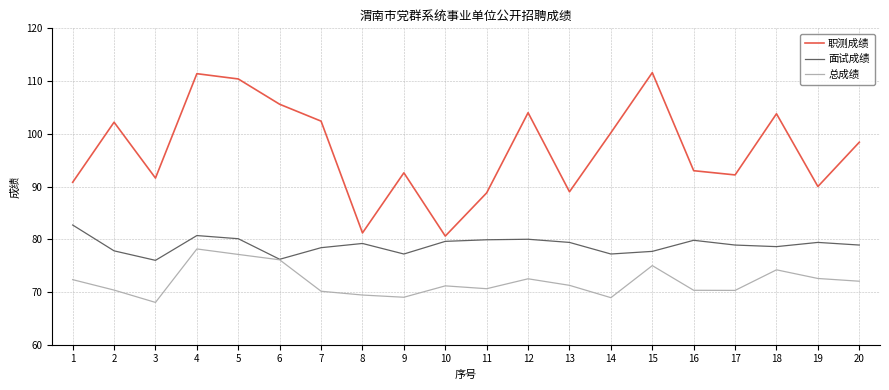

What is the approximate value of 职测成绩 at 8?

81.2